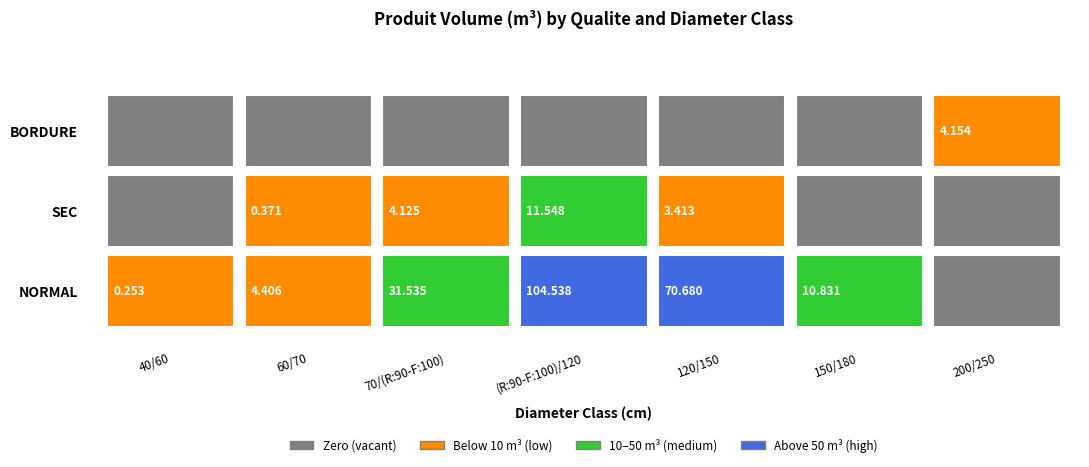

At which label does NORMAL first exceed 10?

70/(R:90-F:100)